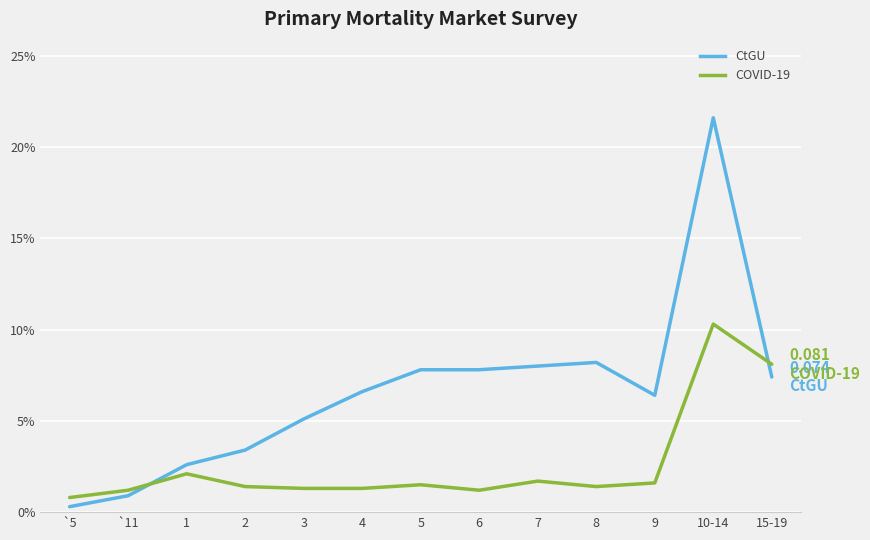

What position from the left is 4?

6